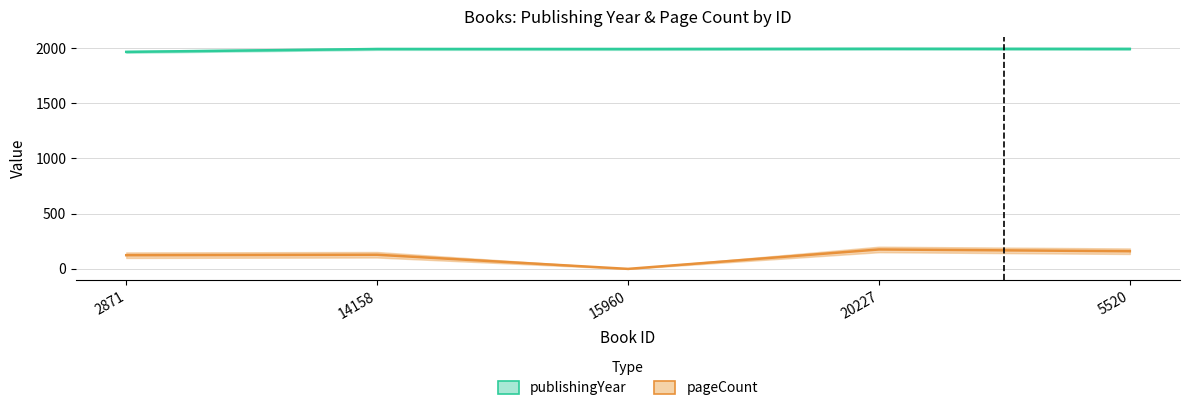

Is the value of publishingYear at 20227 greater than the value of pageCount at 14158?

Yes